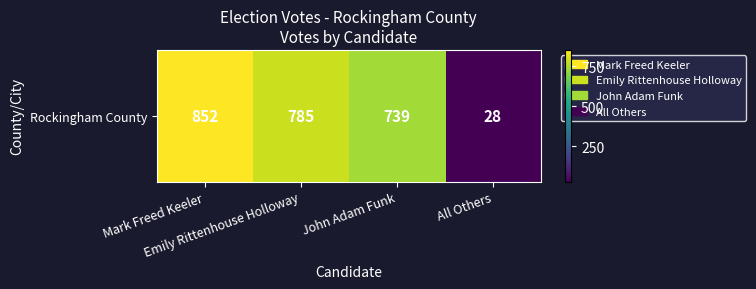

Is it true that the value at Mark Freed Keeler is 1322?

False